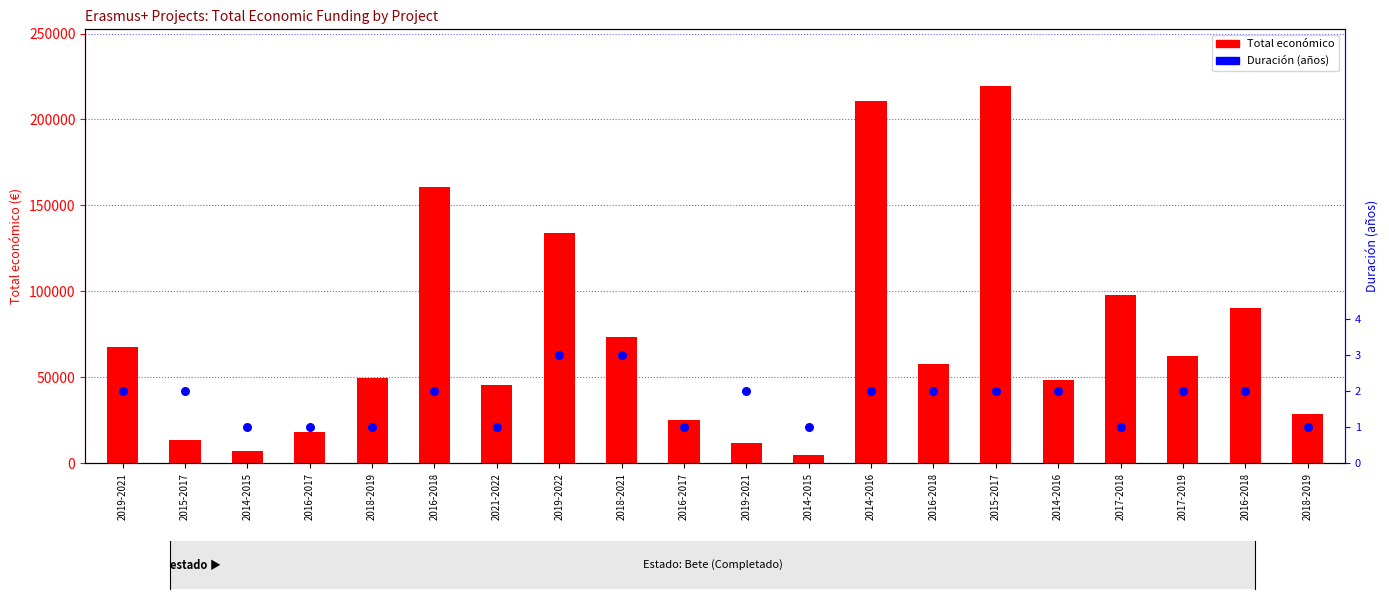

Which series has the widest spread of Y values?

Total económico